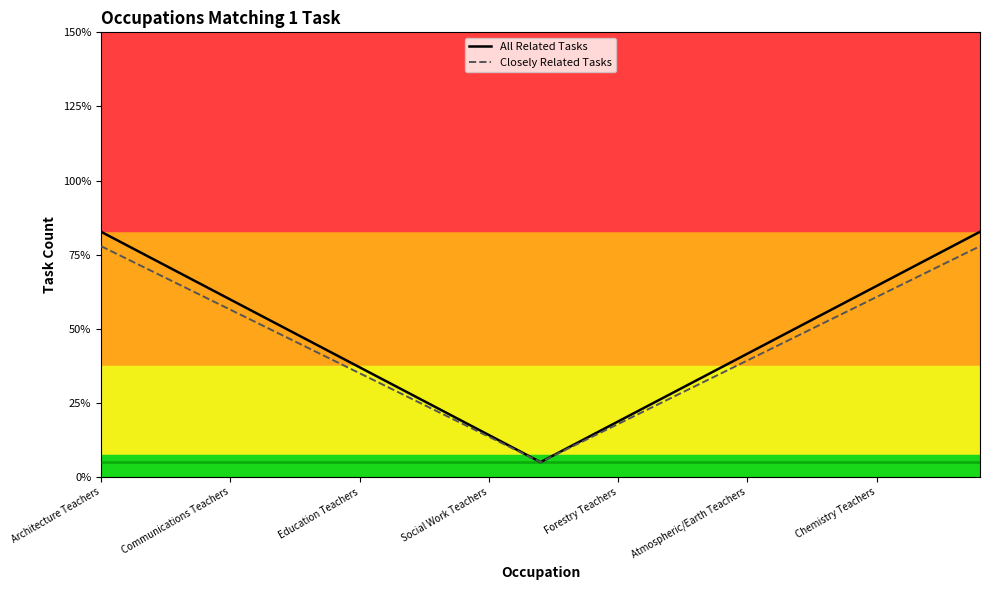

Rank the series by their maximum value, from highest to lowest.

All Related Tasks, Closely Related Tasks